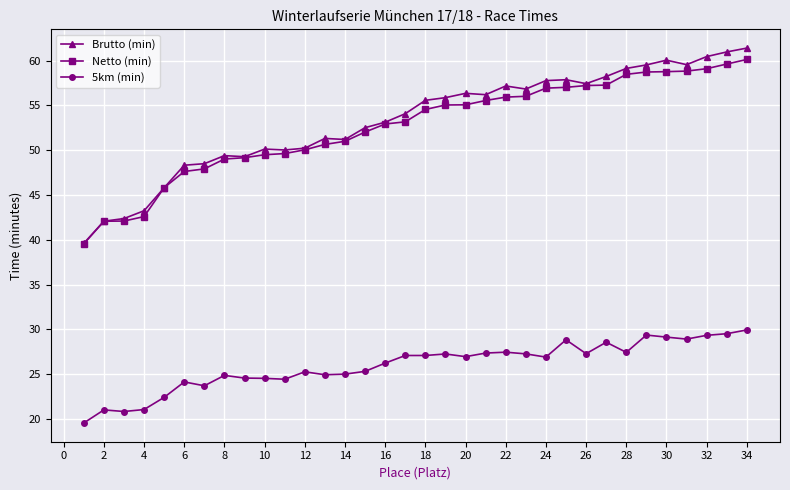

What is the minimum value shown in the chart?

19.6